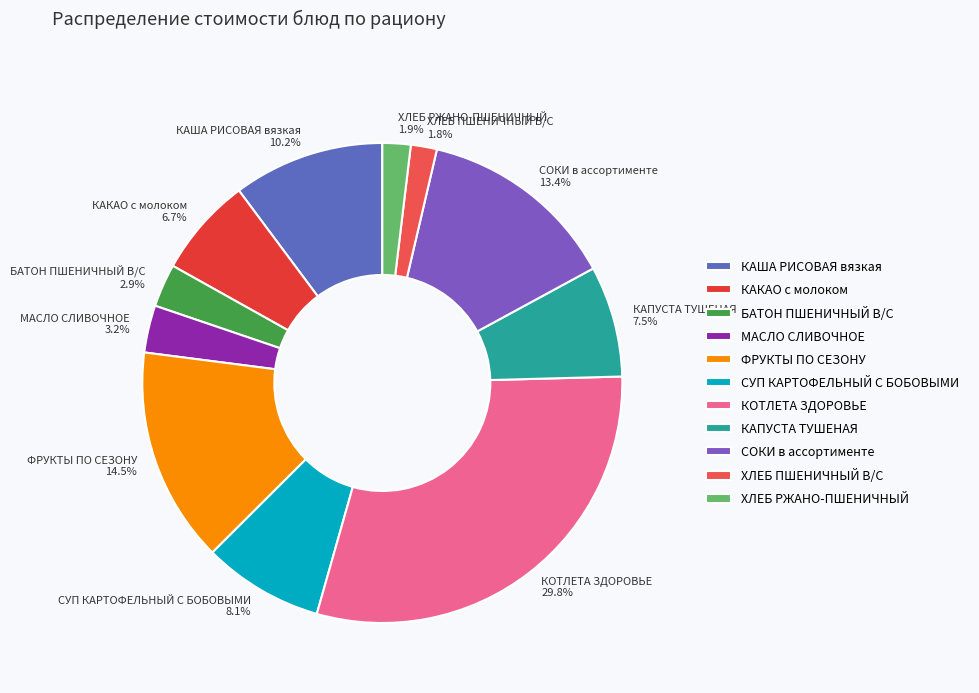

Combined, what portion of the pie is ХЛЕБ ПШЕНИЧНЫЙ В/С and ХЛЕБ РЖАНО-ПШЕНИЧНЫЙ?

3.7%